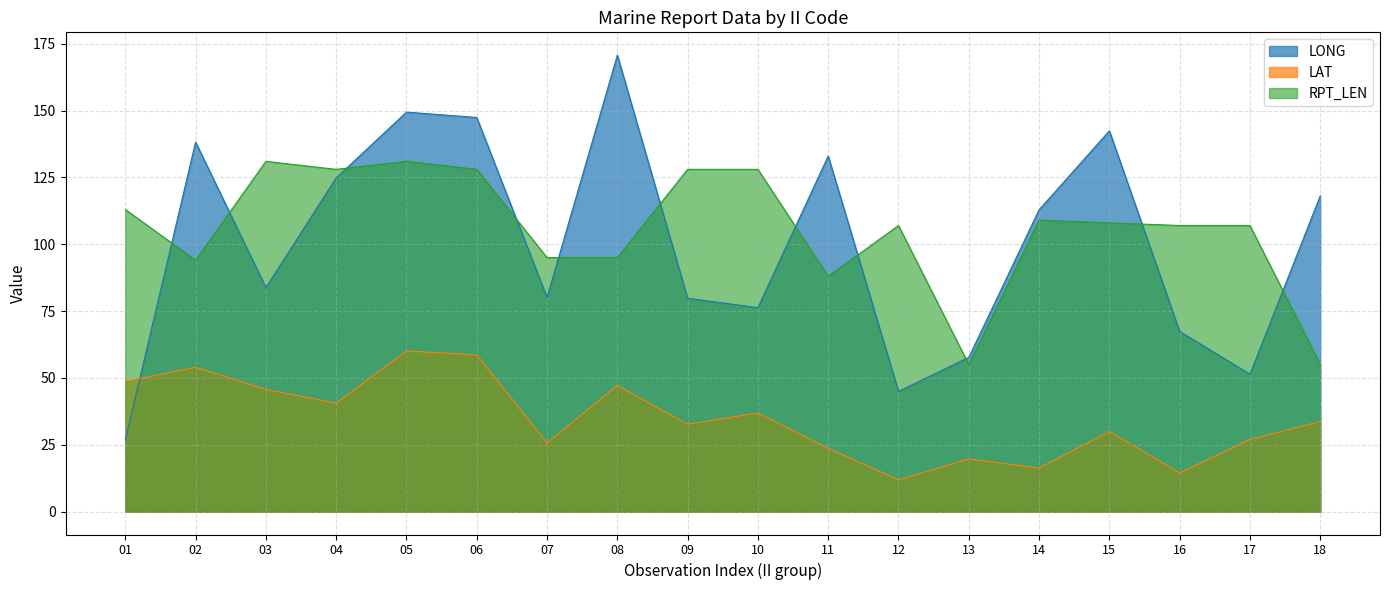

How many interior local valleys does the LAT series have?

6